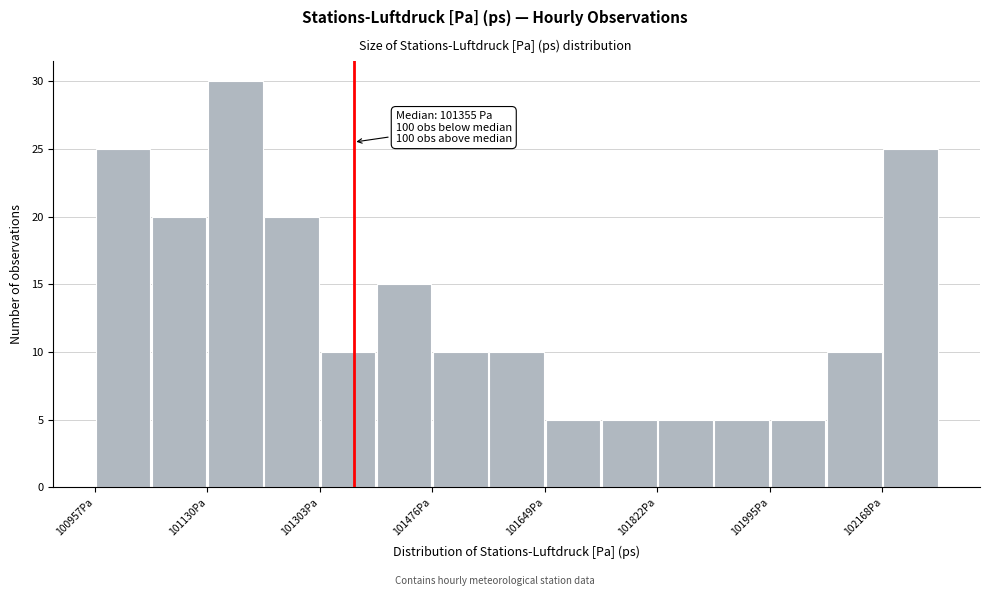

Which range on the x-axis has the tallest bar?

101140 to 101220